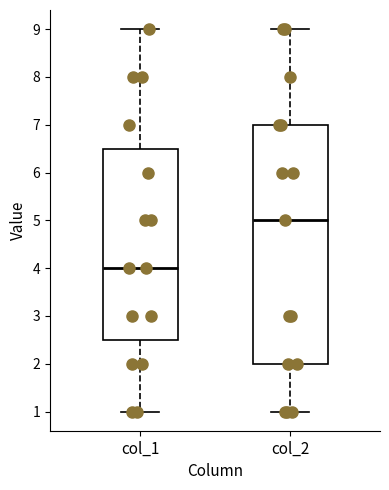

Reading left to right, transcribe this box plot: for each box, give where its median line is, the range the box spans, and where its two whiskers end, as read against the y-axis. The values are not printed on the chart, so give them approximately, as read against the axis.

col_1: median 4.0, box 2.5 to 6.5, whiskers 1.0 to 9.0
col_2: median 5.0, box 2.0 to 7.0, whiskers 1.0 to 9.0